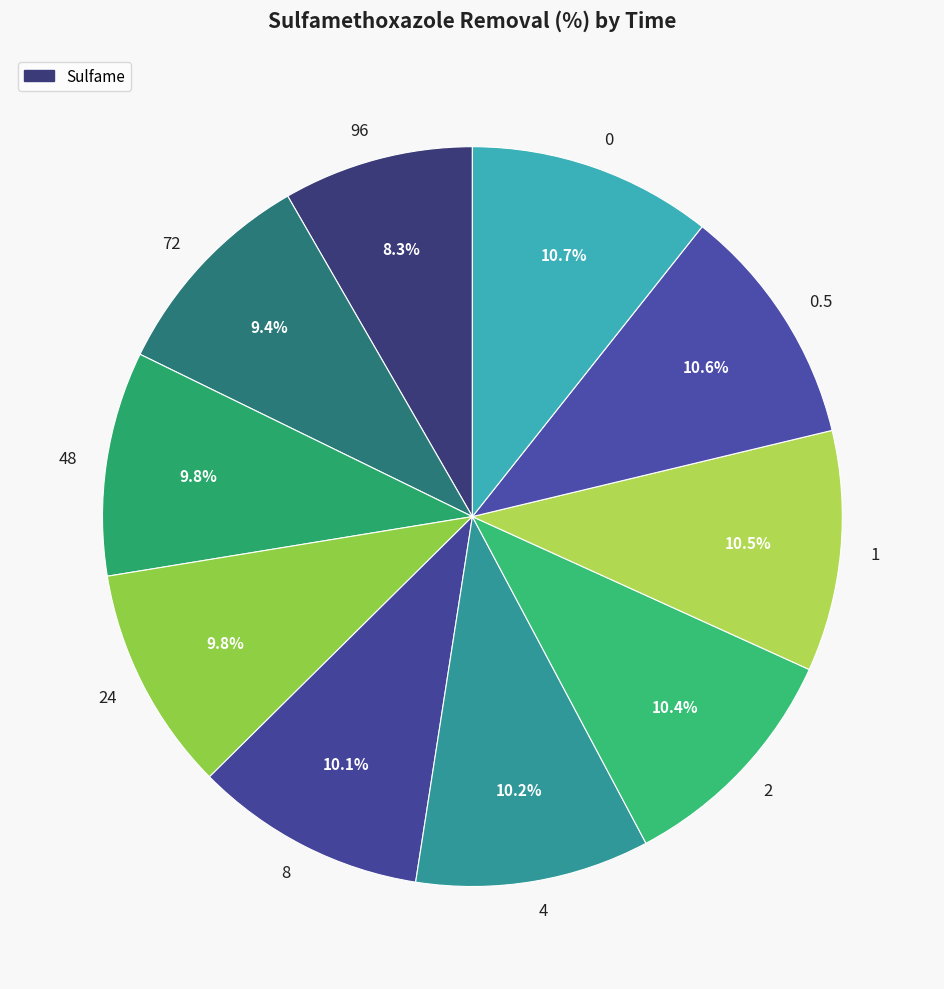

Is it true that 0.5 is 1% of the pie?

False